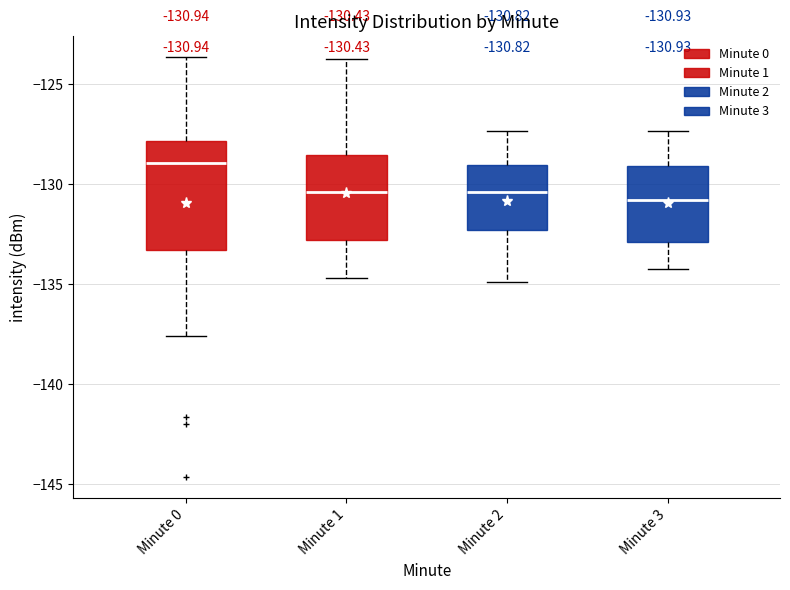

Comparing the boxes themselves (not the whiskers), which one is the tallest?

Minute 0